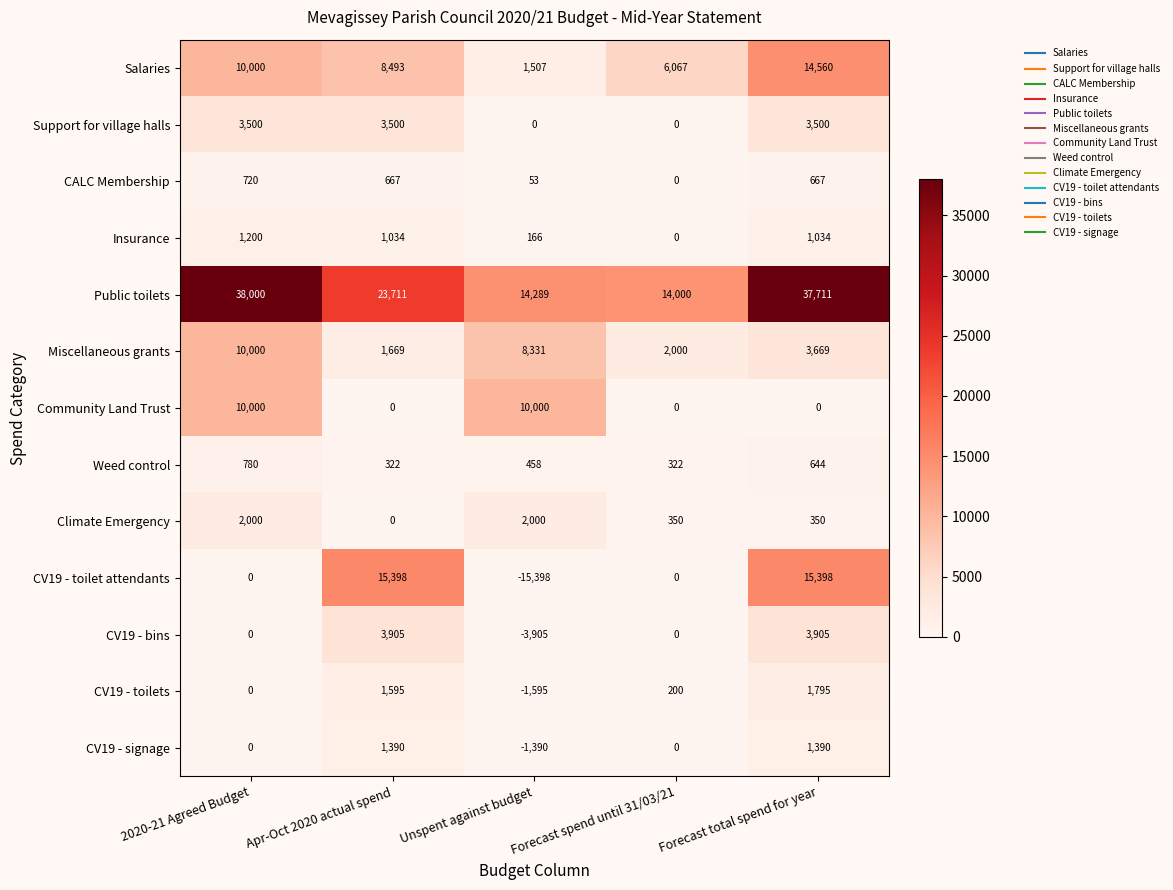

Which series changed the most between Unspent against budget and Forecast total spend for year?

CV19 - toilet attendants